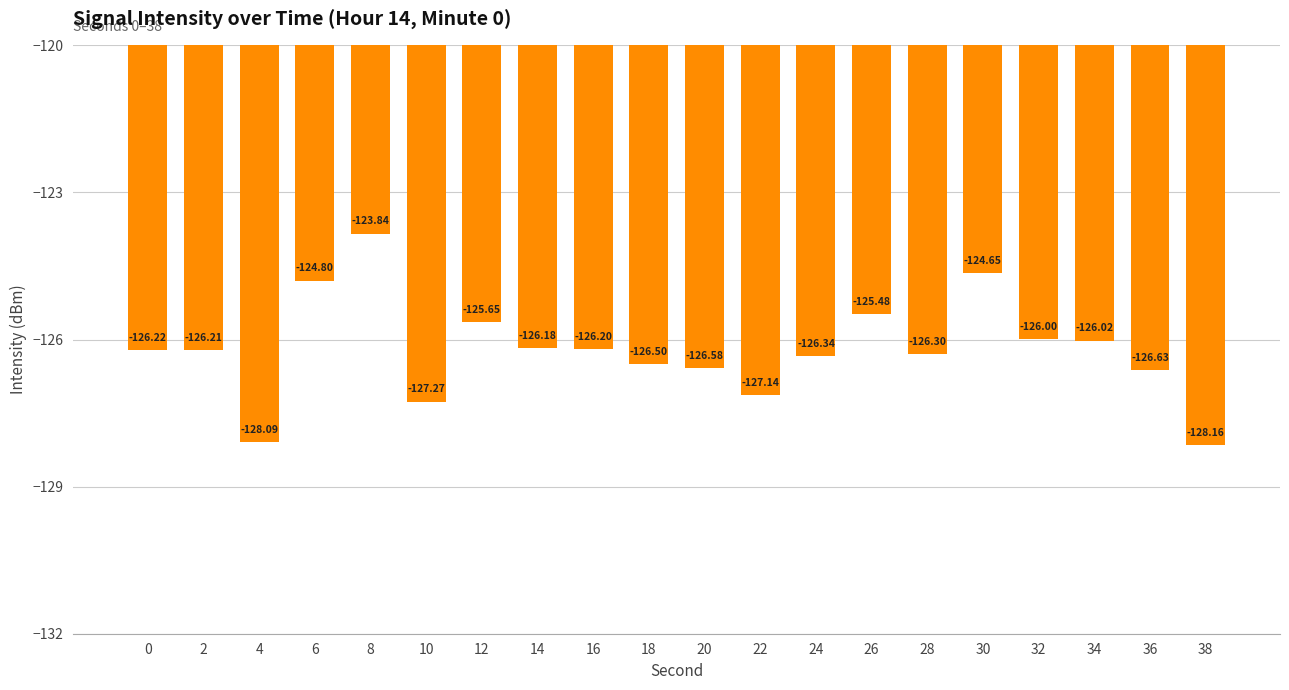

Which label corresponds to the largest value in the chart?

8